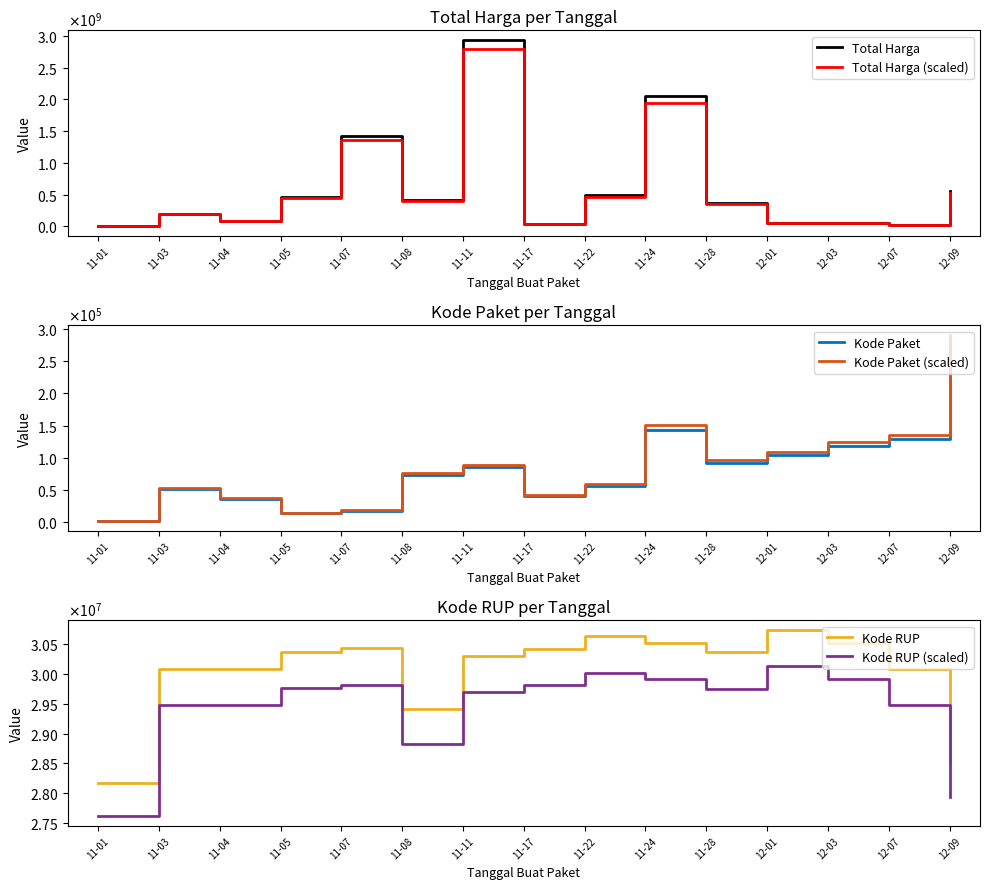

What is the value of the Kode RUP point at the 7th from the left?

30296136.0